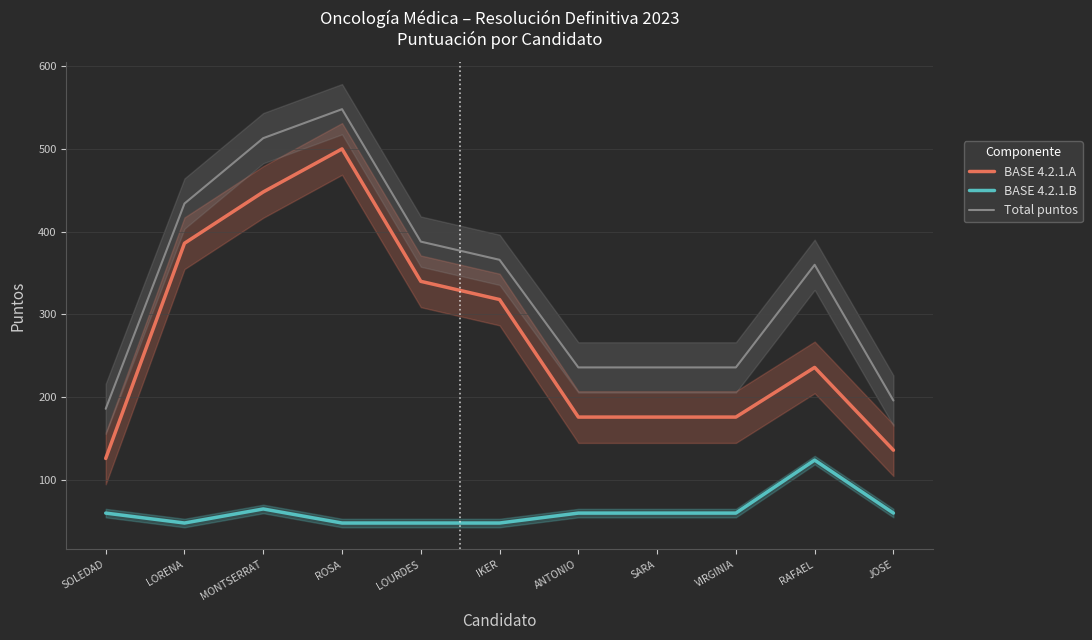

Is it true that BASE 4.2.1.A equals 534 at IKER?

False